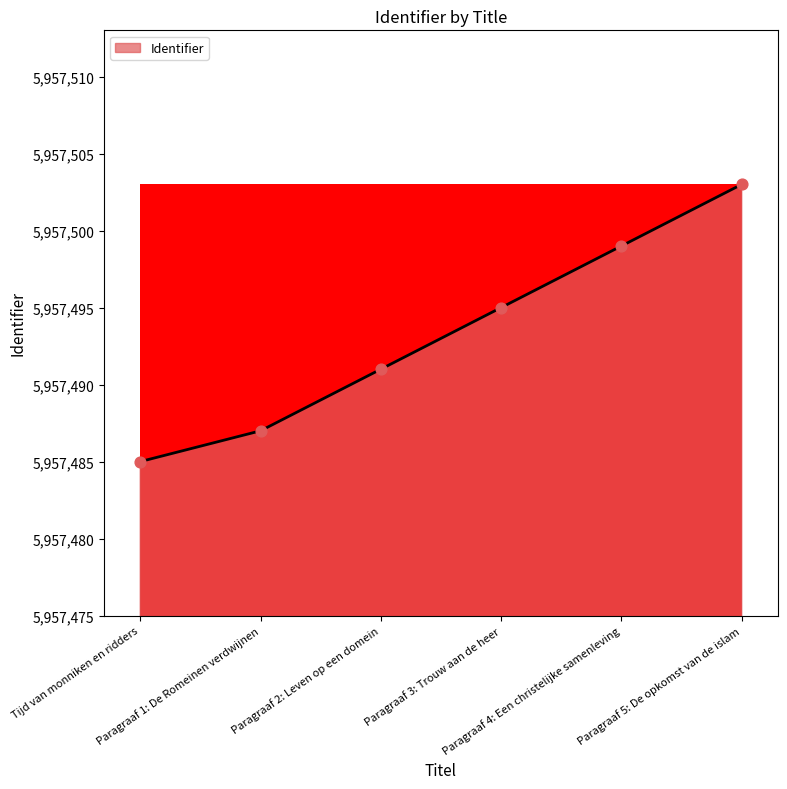

What is the ratio of the value at Paragraaf 1: De Romeinen verdwijnen to the value at Tijd van monniken en ridders?

1.0